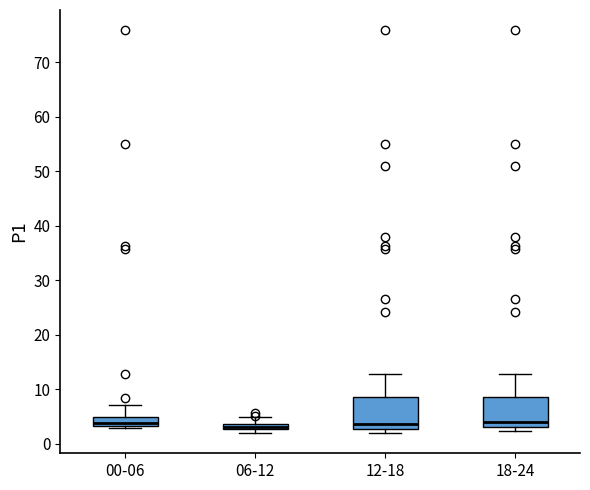

Where does the median line of the box for 18-24 sit on the y-axis? The values are not printed on the chart, so give them approximately, as read against the axis.

4